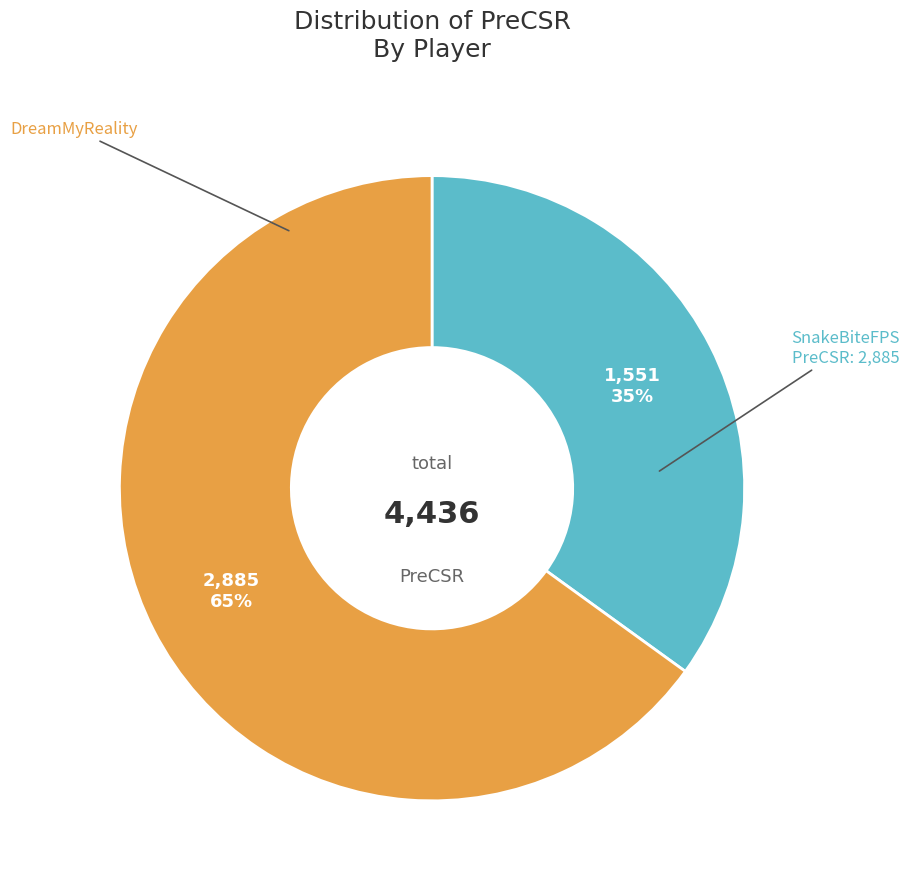

Does any single category account for the majority?

Yes